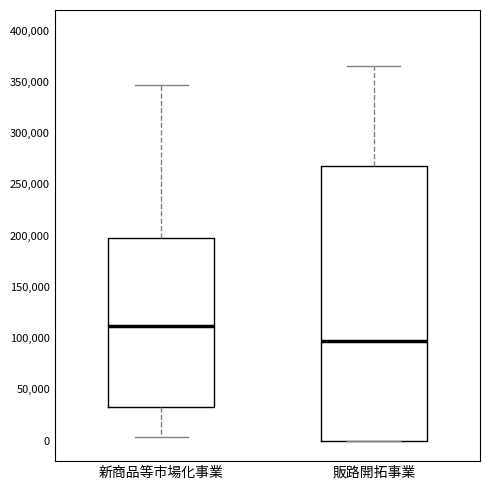

Which box has the lowest median line?

販路開拓事業